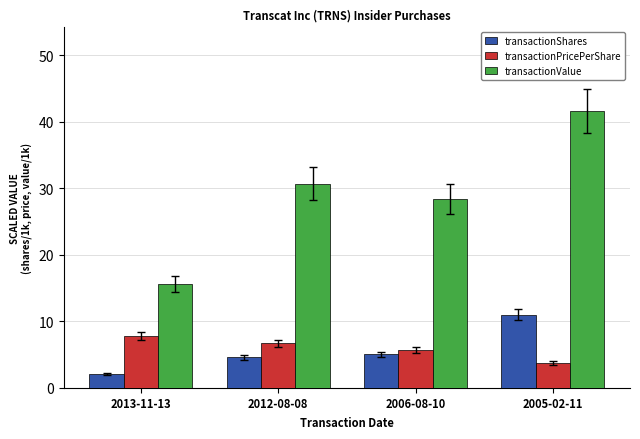

What is the approximate value of transactionShares at 2006-08-10?

5.0